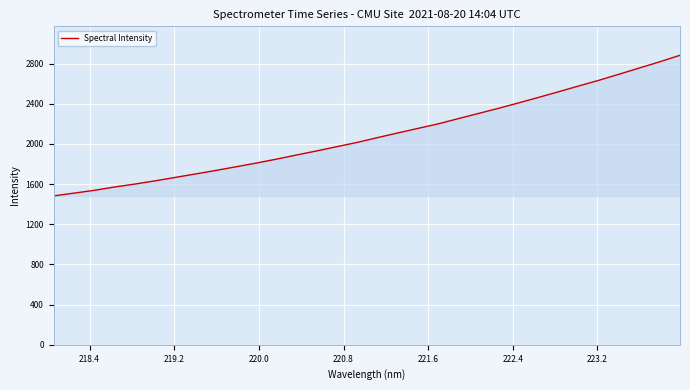

What is the maximum value shown in the chart?

2882.5